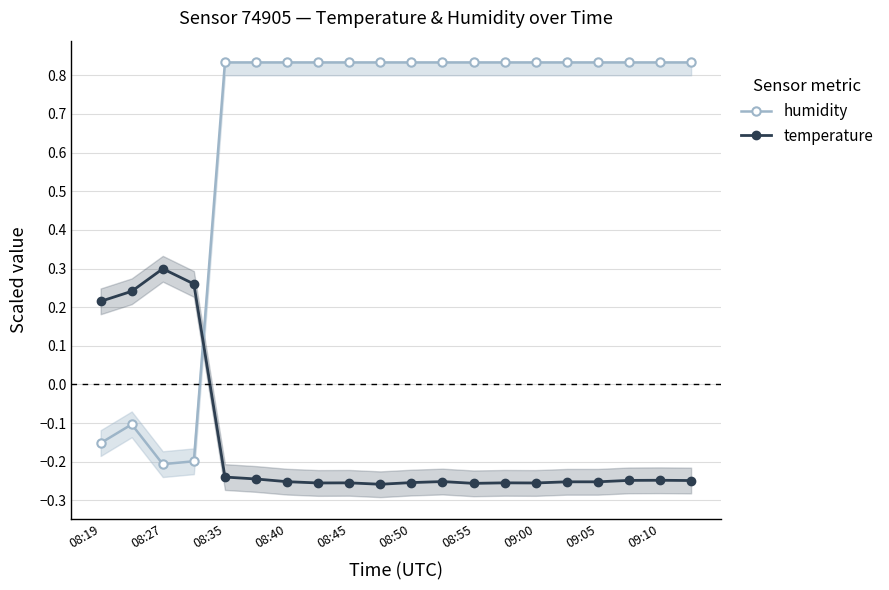

Where does the humidity series first go above 0?

08:35